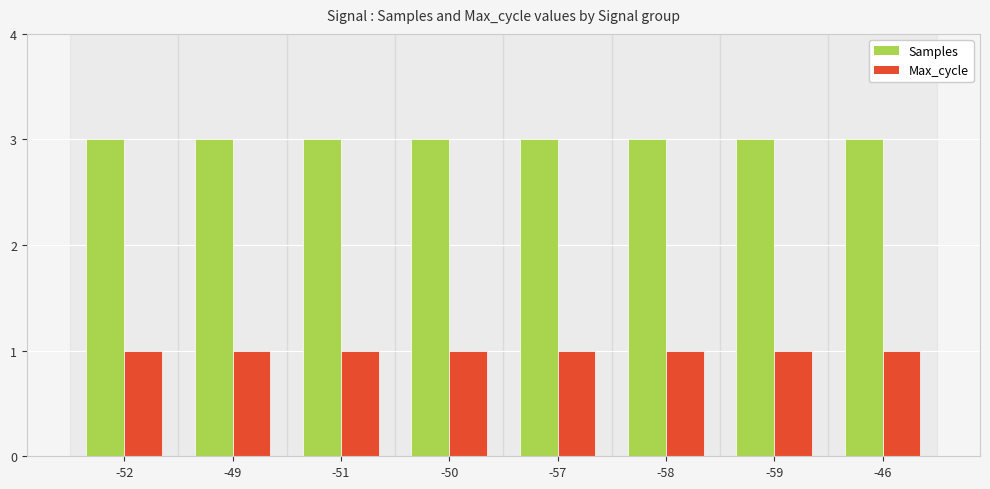

What is the sum of all Max_cycle values?

8